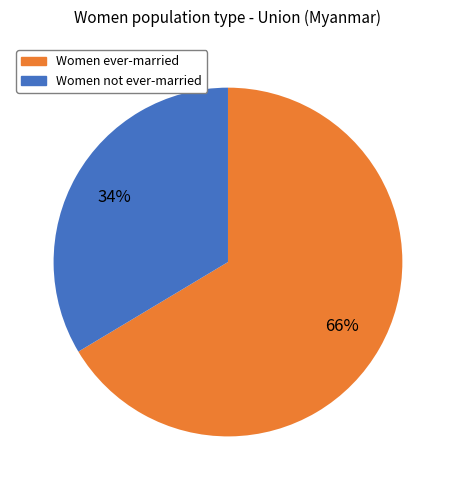

How many slices are in this pie chart?

2